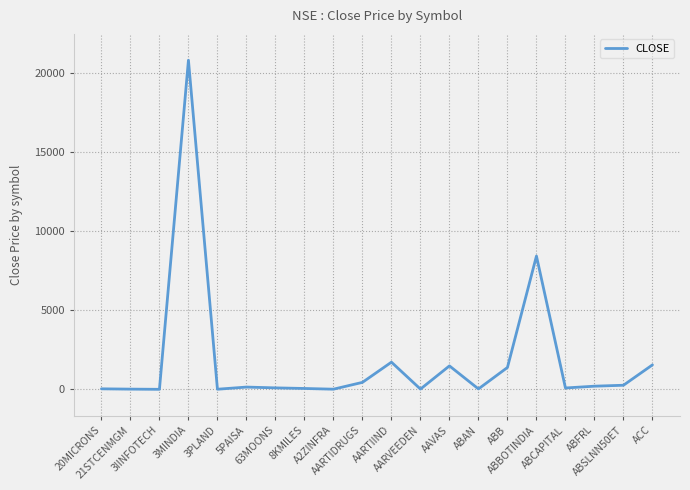

What is the maximum value shown in the chart?

20836.8